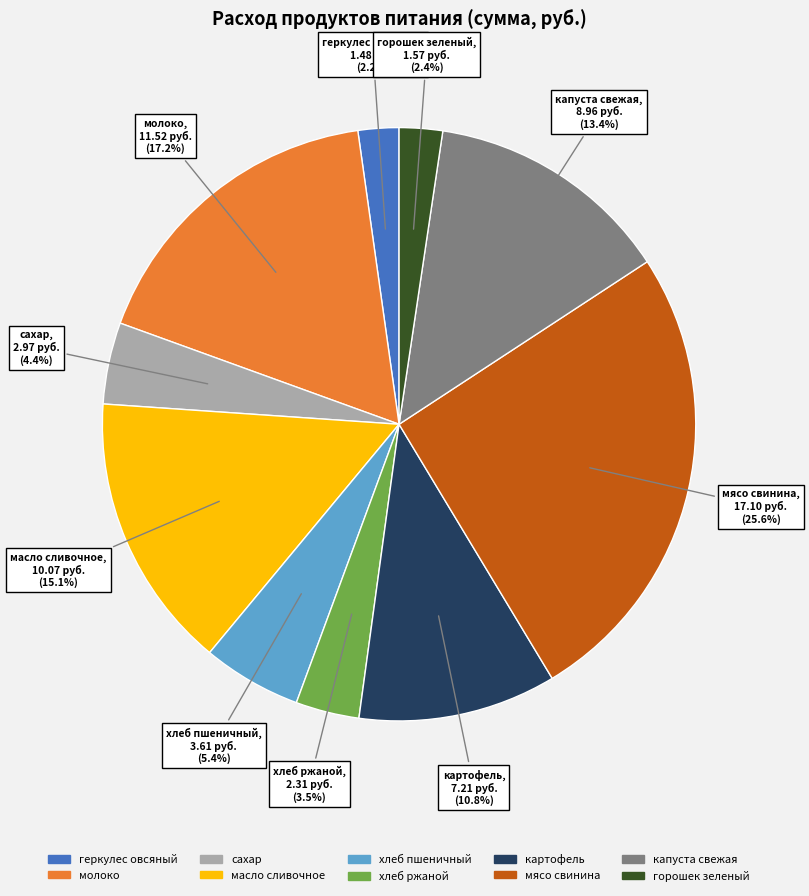

What percentage is NOT represented by масло сливочное?

84.9%